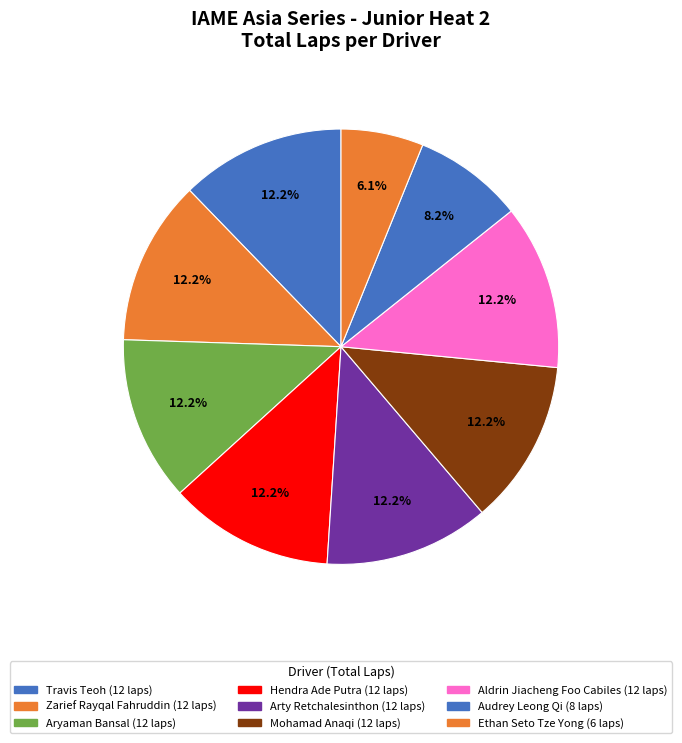

How many slices are in this pie chart?

9